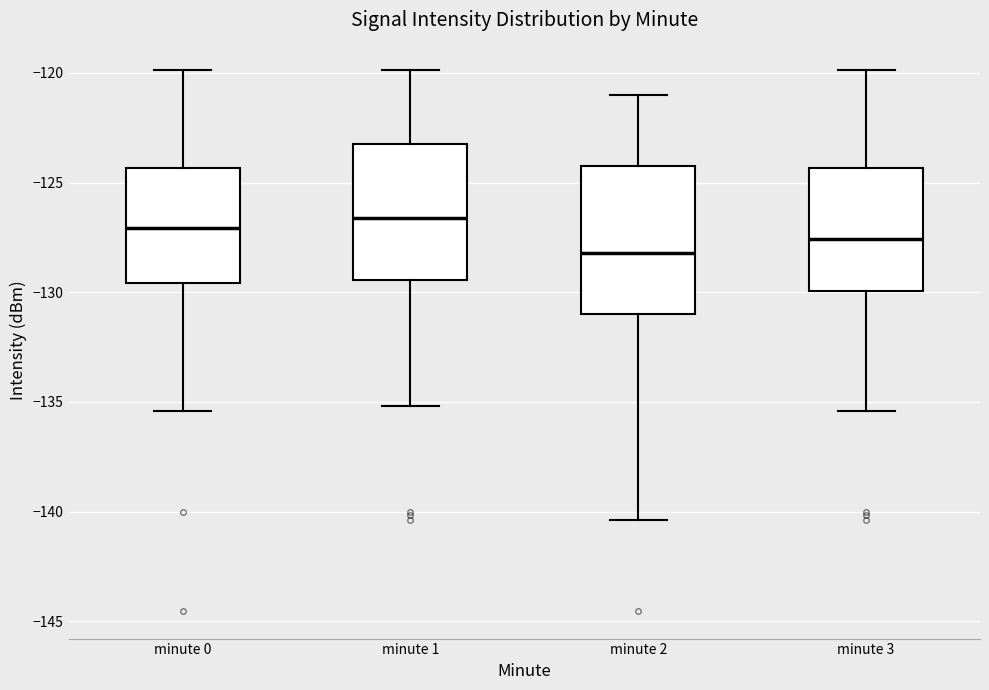

Which box is the tallest, from its lower edge to its upper edge?

minute 2